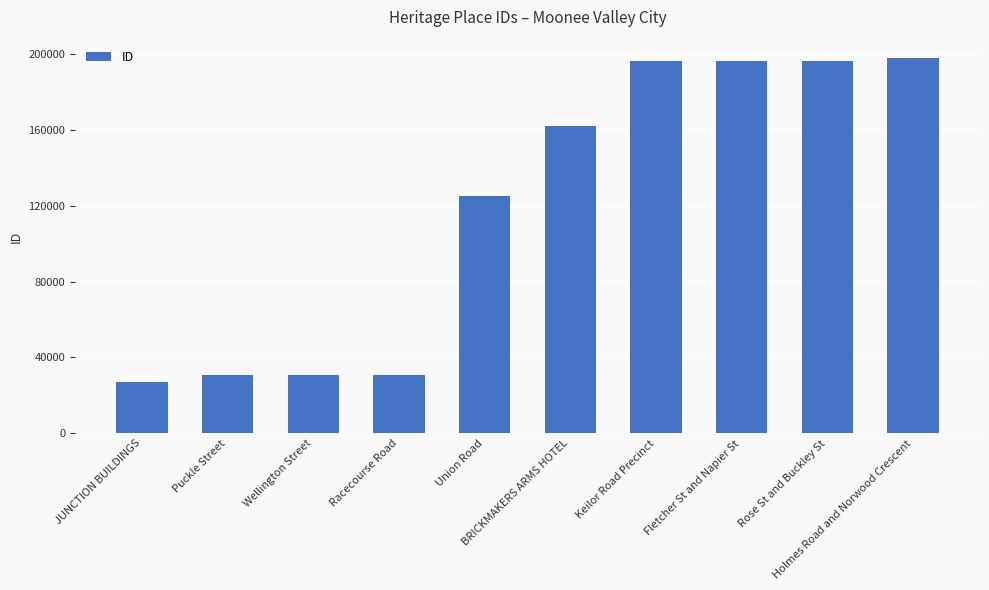

What is the difference between the maximum and second lowest values?

167063